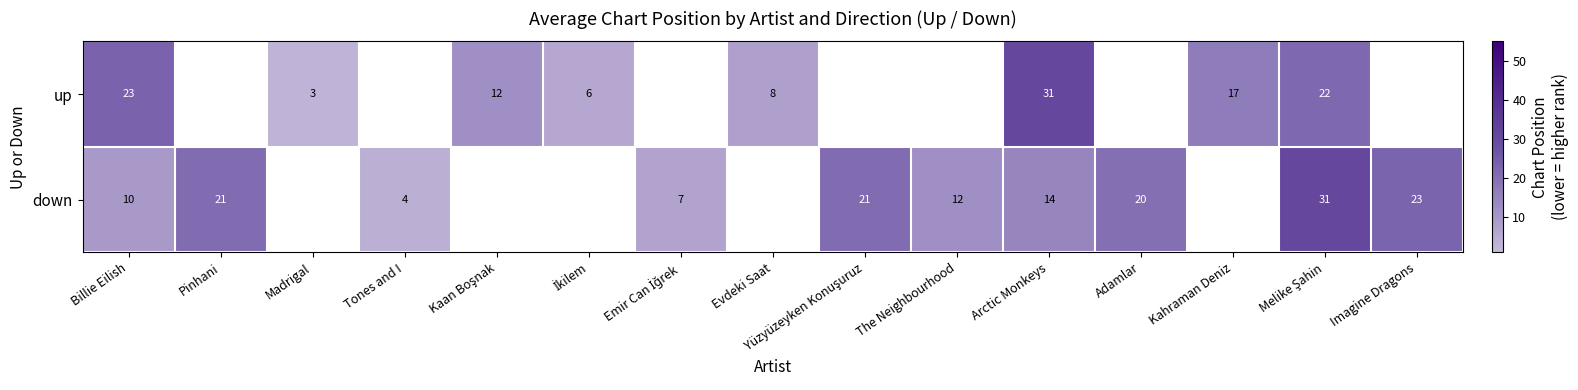

What is the maximum value shown in the chart?

31.0